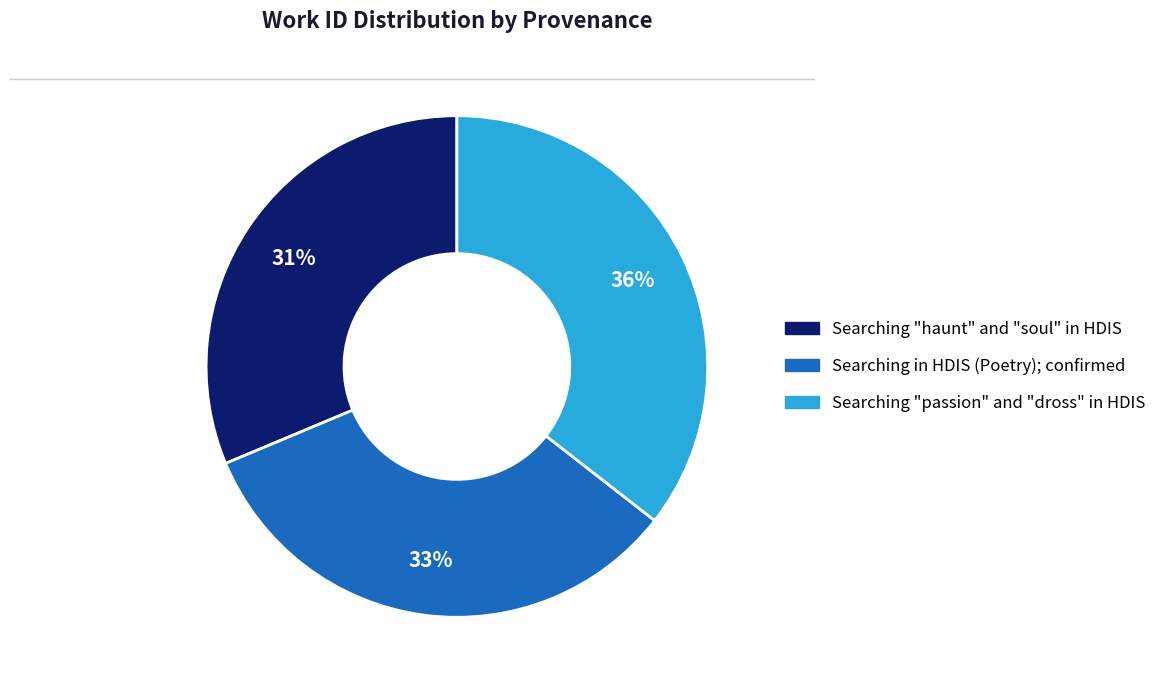

Is the sum of Searching "passion" and "dross" in HDIS and Searching in HDIS (Poetry); confirmed greater than half?

Yes